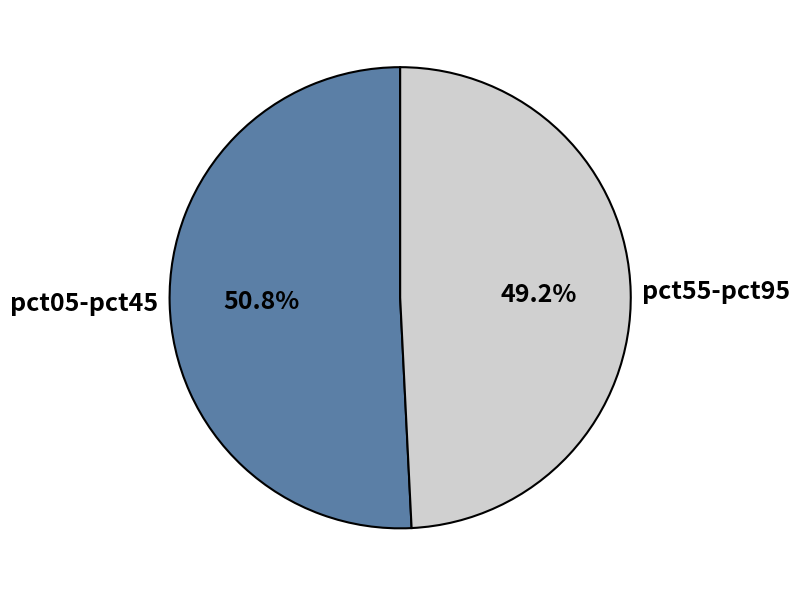

Which category has the biggest portion of the pie?

pct05-pct45